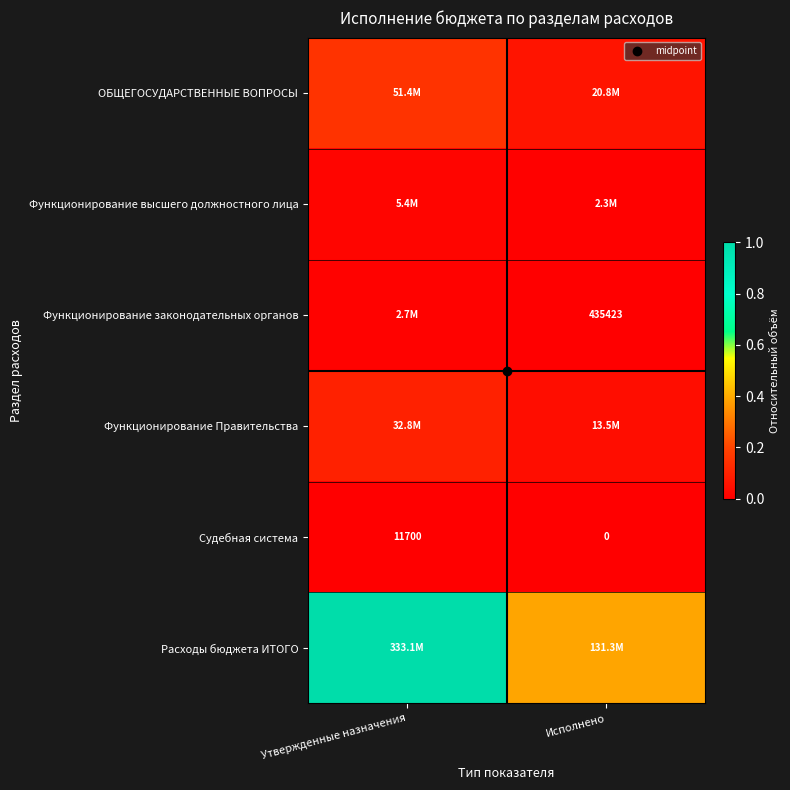

At how many categories does at least one series exceed 0?

2